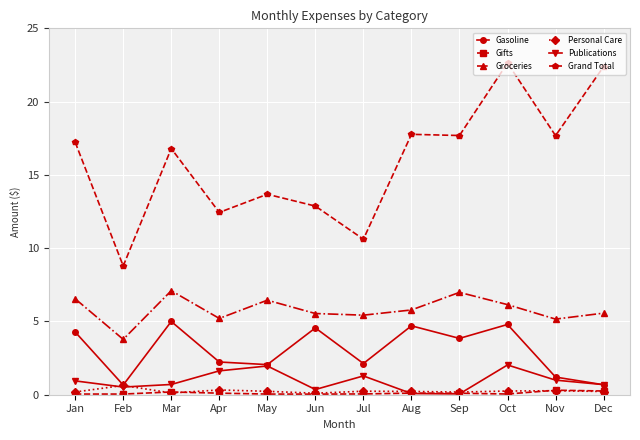

In Personal Care, how many points are lower than both neighbors (excluding endpoints)?

3